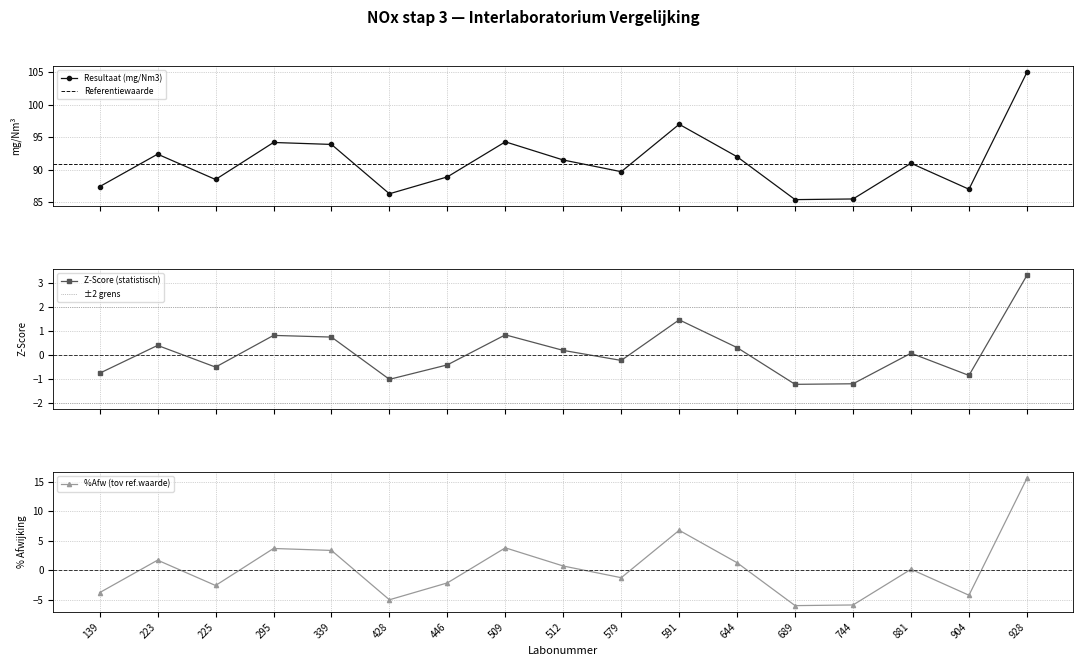

Rank the series at 428 from highest to lowest value.

Resultaat (mg/Nm3), Z-Score (statistisch), %Afw (tov ref.waarde)